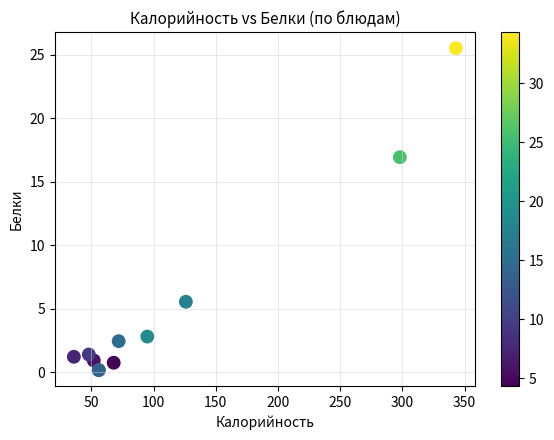

What Y value in the scatter plot is closest to 12?

16.9